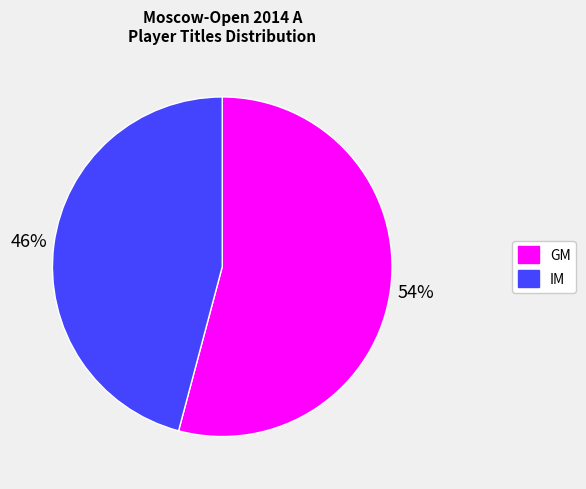

What is the majority slice?

GM